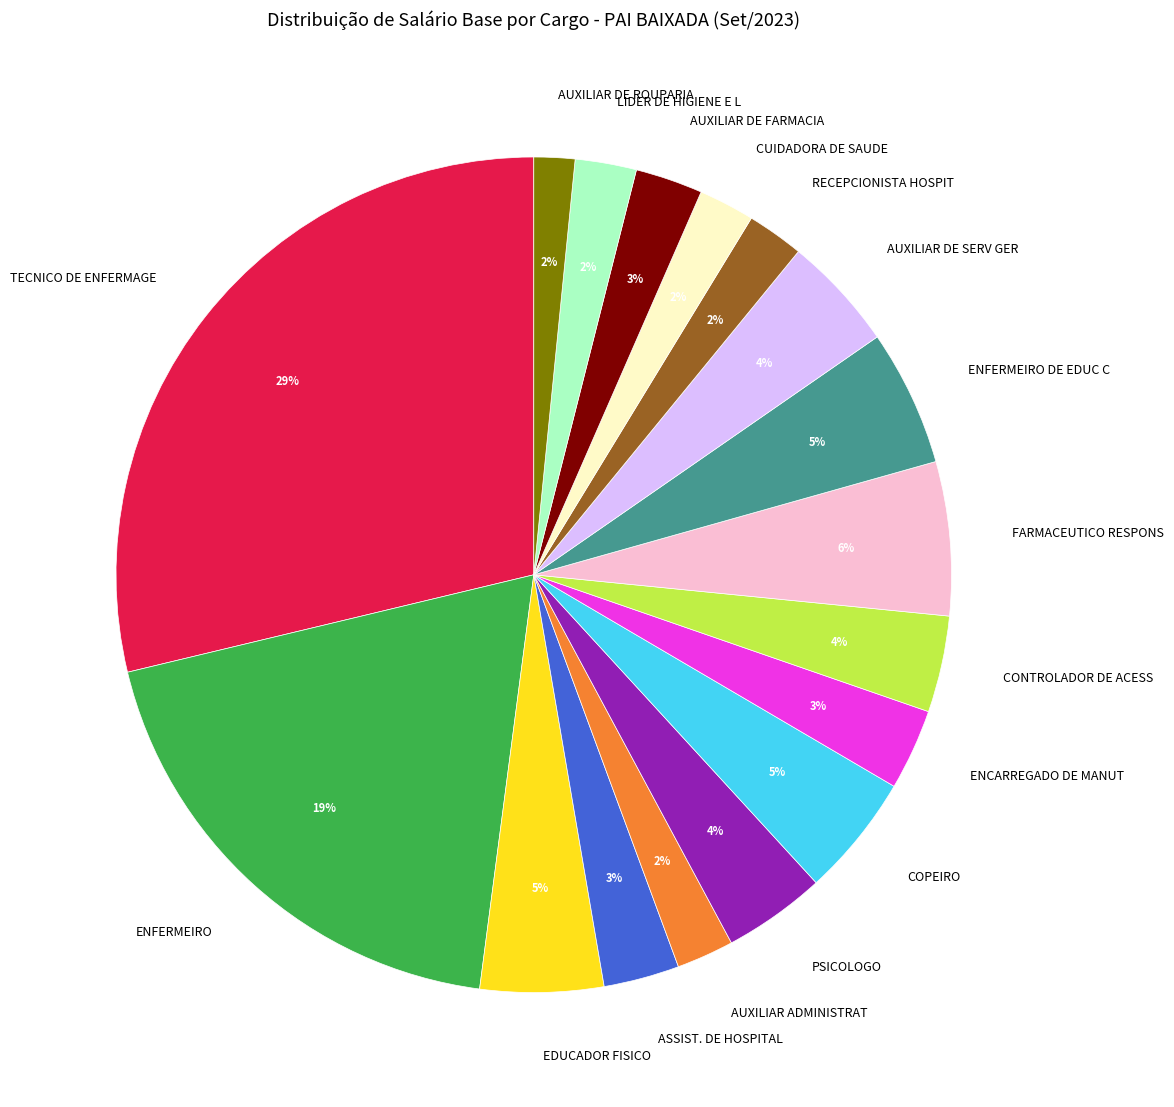

Combined, do AUXILIAR DE ROUPARIA and LIDER DE HIGIENE E L account for over 50%?

No